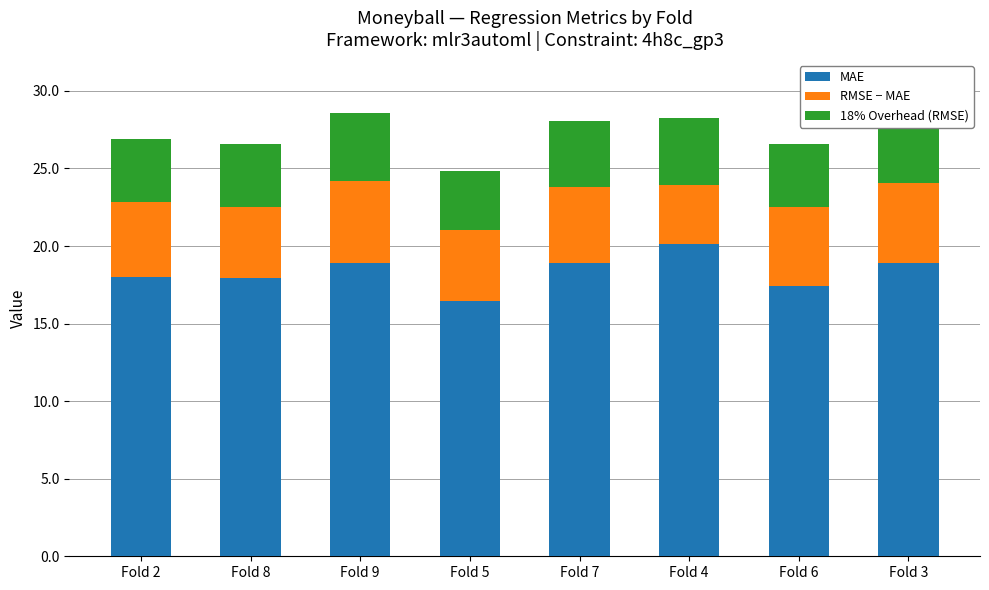

Does the chart contain any negative values?

No